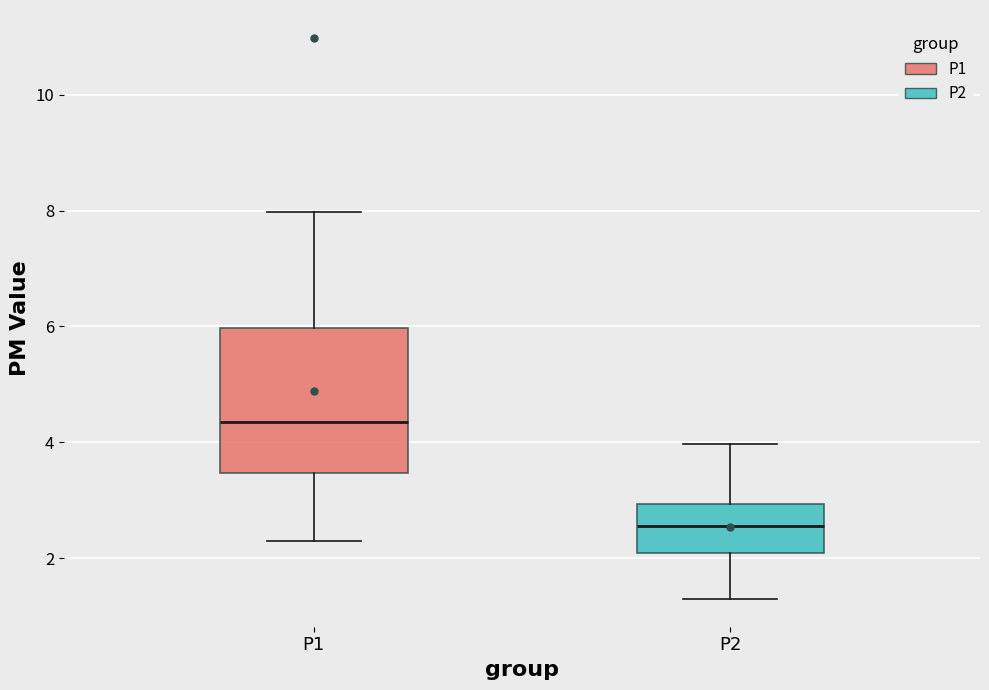

Where is the lower edge of the box for P2 on the y-axis? The values are not printed on the chart, so give them approximately, as read against the axis.

2.0